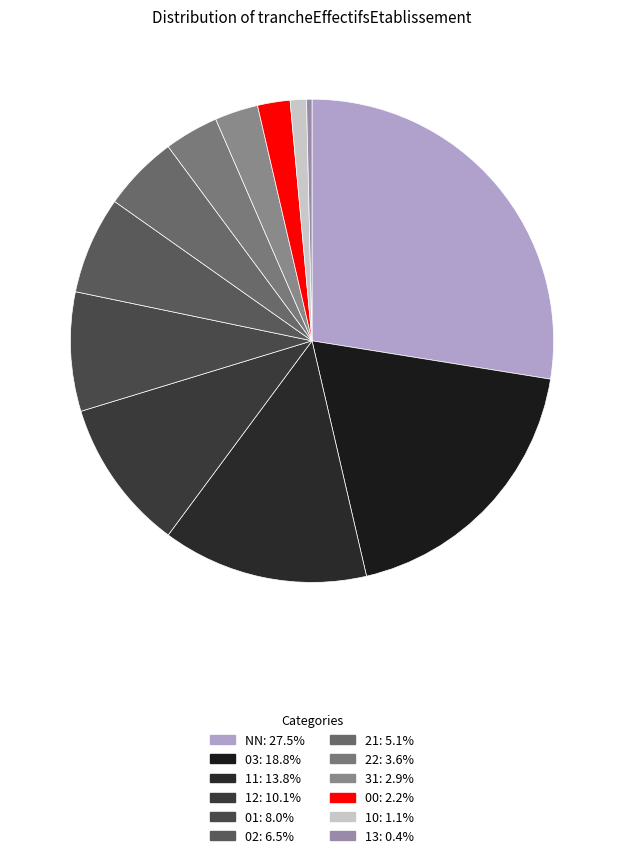

To the nearest percent, what is the difference between the 10 and 22 slice percentages?

3%